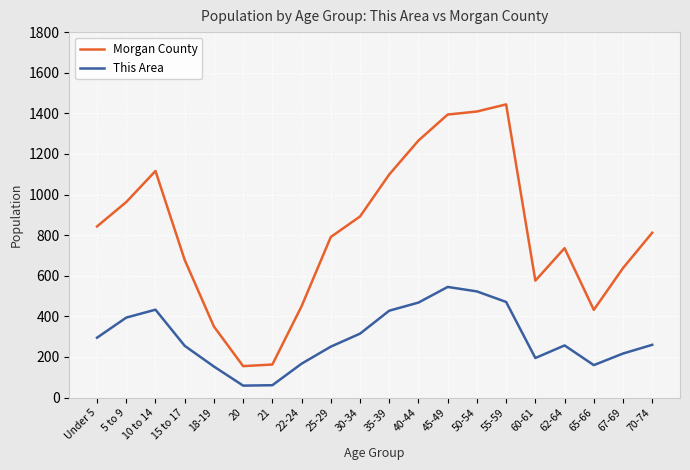

Which category has the highest value across all series?

55-59